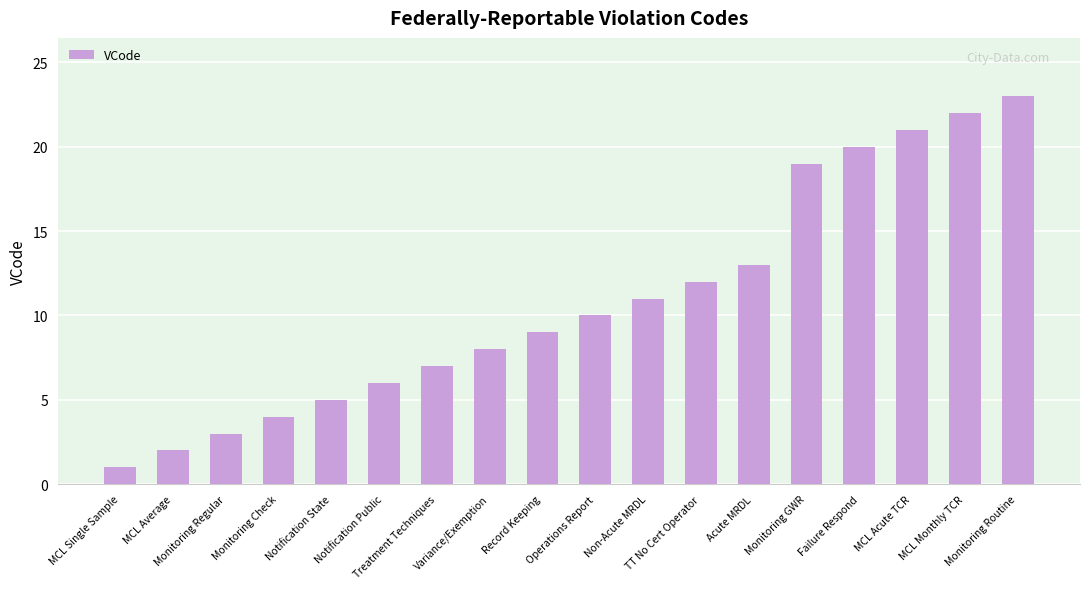

The chart shows a value of 15 at Record Keeping. True or false?

False